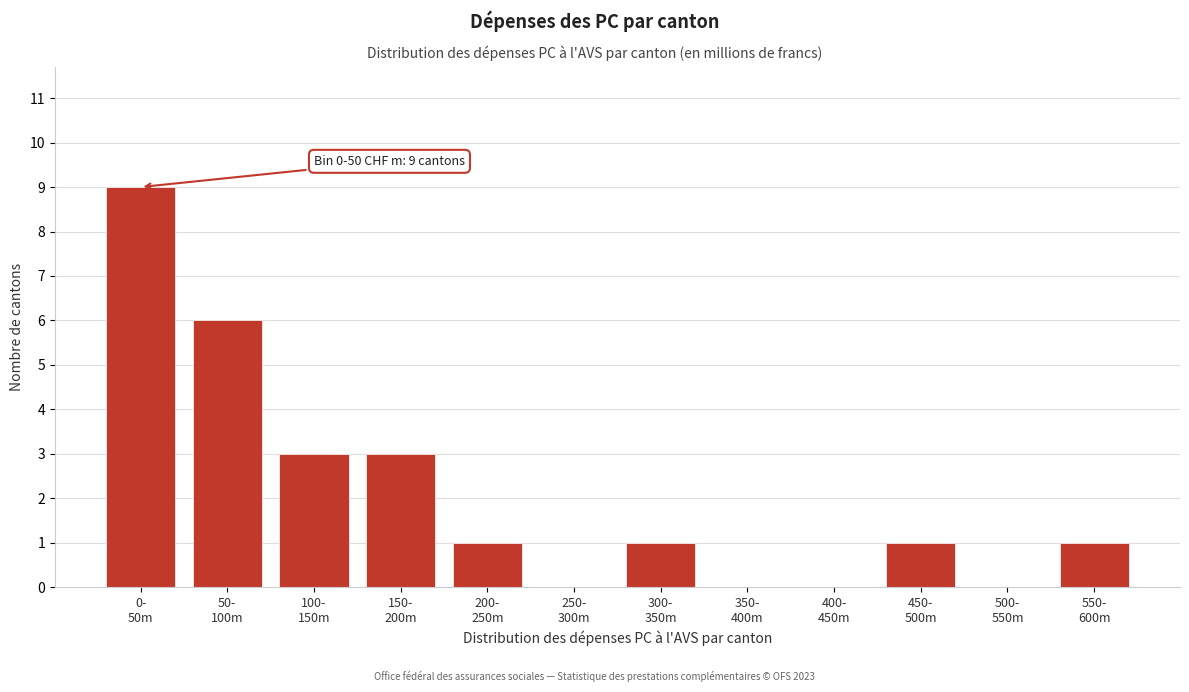

What is the sum of all values?

25